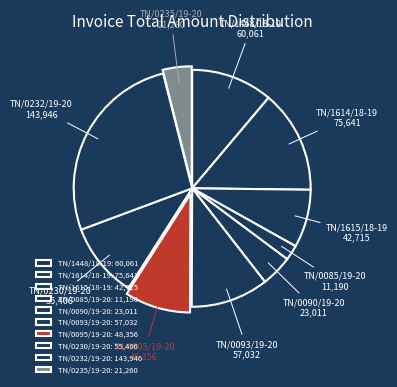

Which slice is the smallest?

TN/0085/19-20